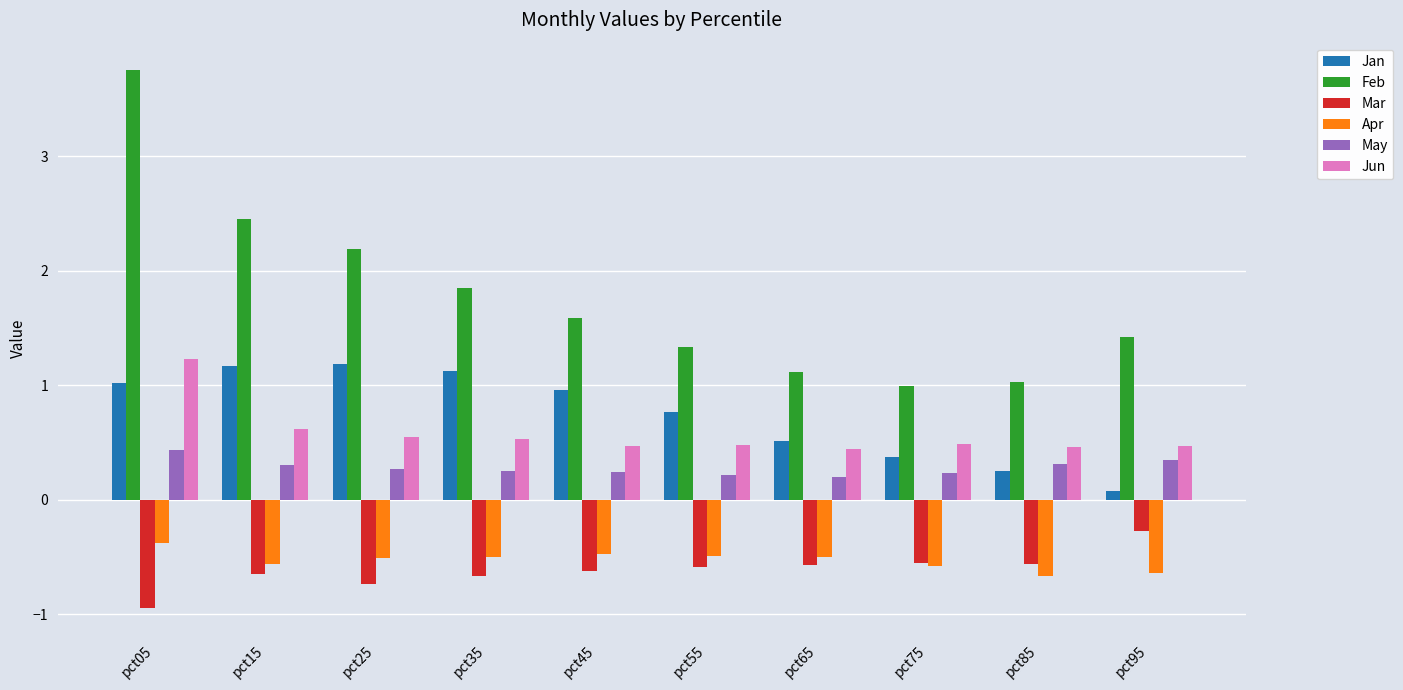

Read the Feb value at pct45.

1.6